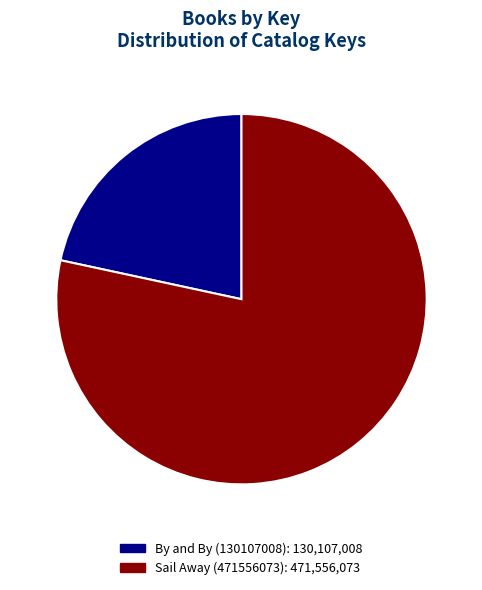

Which category has the smallest portion of the pie?

By and By (130107008)